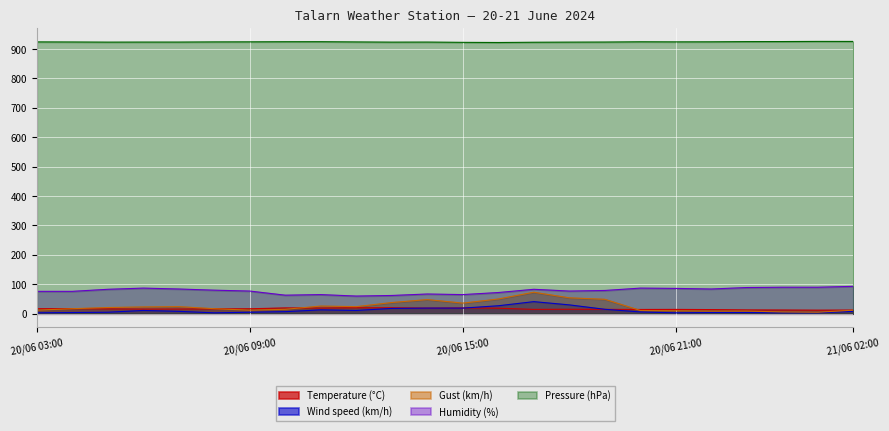

What are all the series names shown in the legend?

Temperature (°C), Wind speed (km/h), Gust (km/h), Humidity (%), Pressure (hPa)